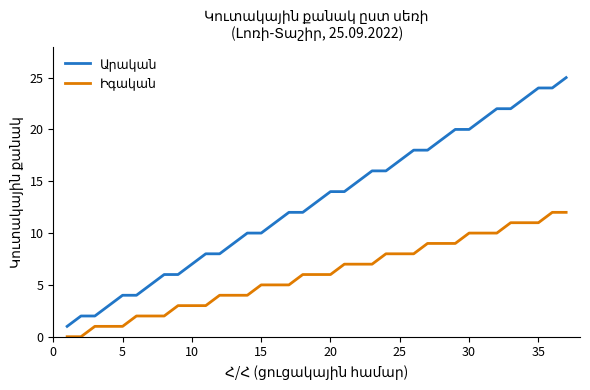

How many lines are shown in the chart?

2